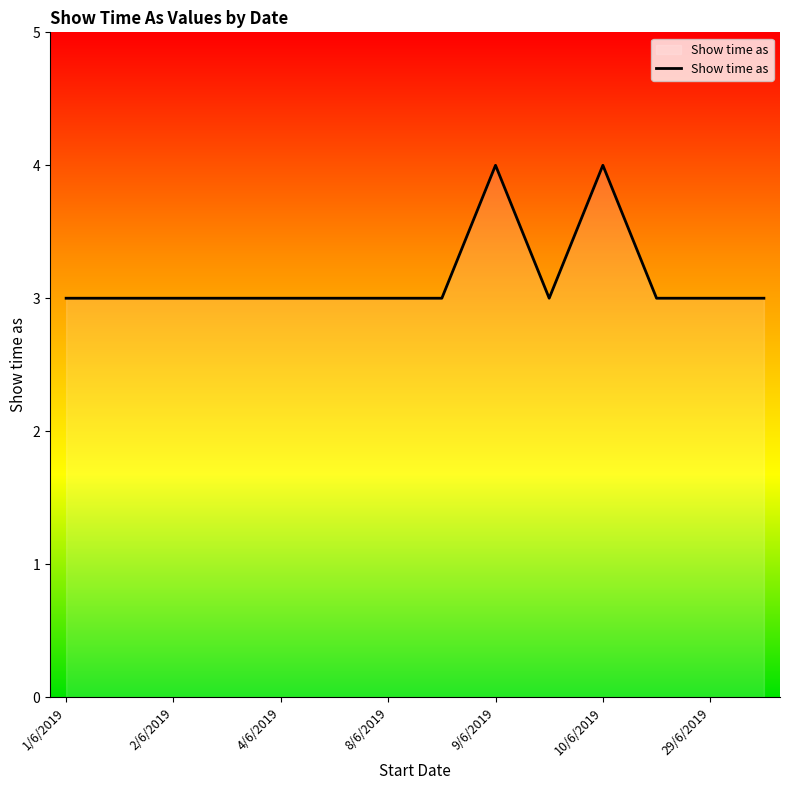

What is the smallest value displayed?

3